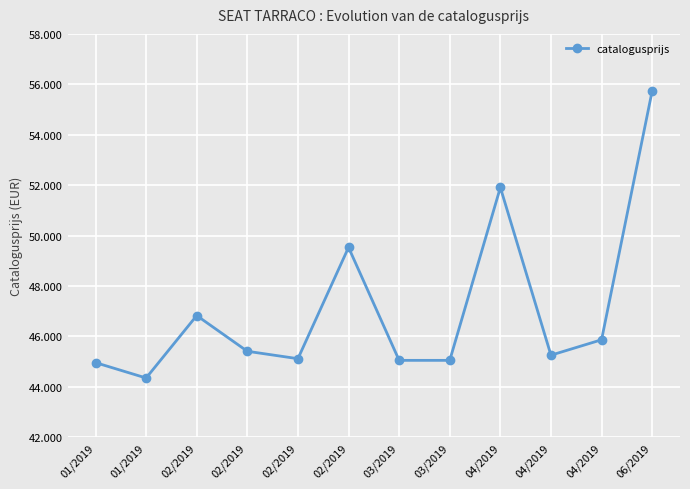

Does the chart have visible grid lines?

Yes